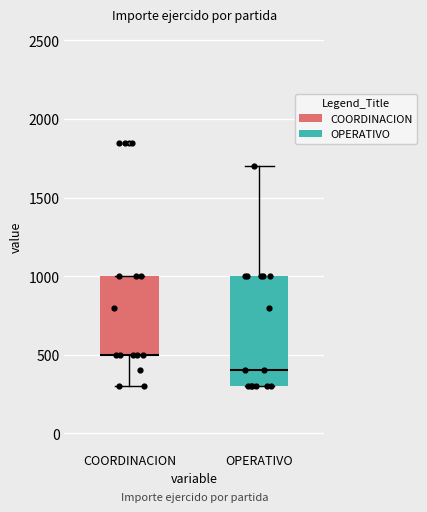

Reading left to right, transcribe this box plot: for each box, give where its median line is, the range the box spans, and where its two whiskers end, as read against the y-axis. The values are not printed on the chart, so give them approximately, as read against the axis.

COORDINACION: median 500 (drawn on the box's lower edge), box 500 to 1000, whiskers 300 to 1000
OPERATIVO: median 400, box 300 to 1000, whiskers 300 to 1700